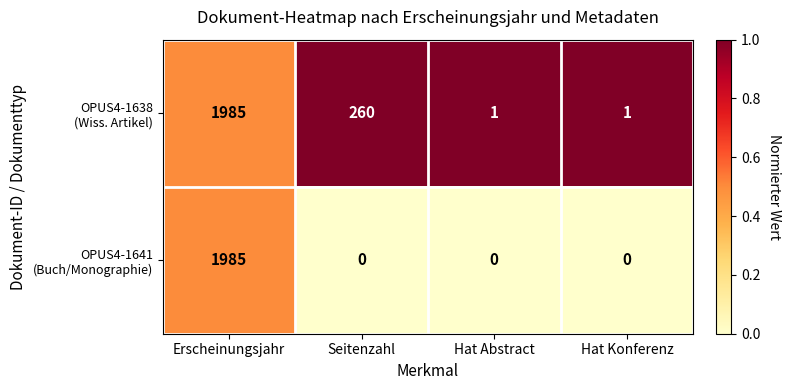

What is the maximum value shown in the chart?

1985